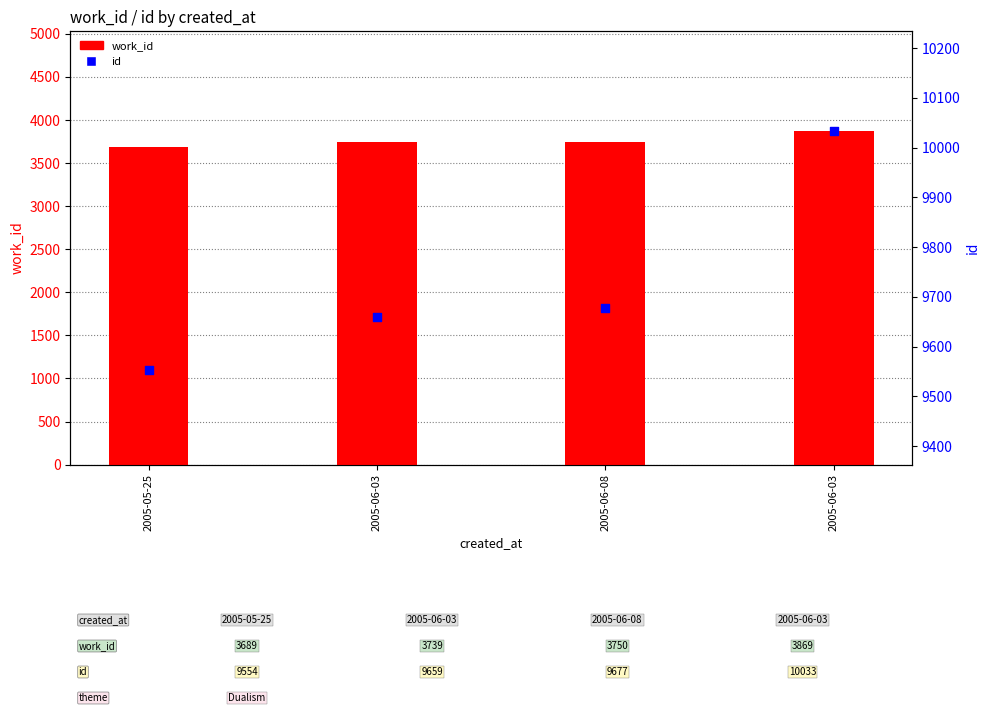

At which category is the sum across all series the highest?

2005-06-03